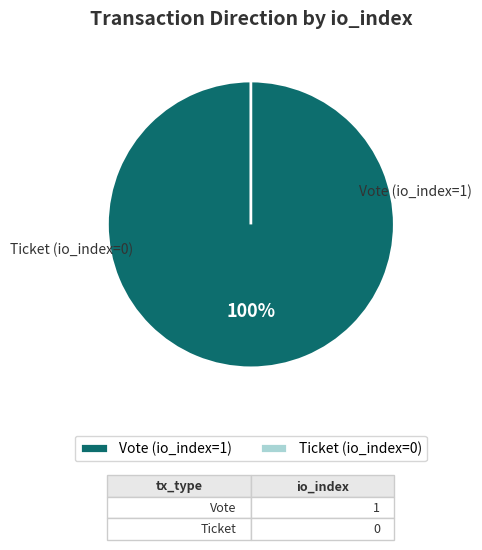

Is the sum of Ticket (io_index=0) and Vote (io_index=1) greater than half?

Yes